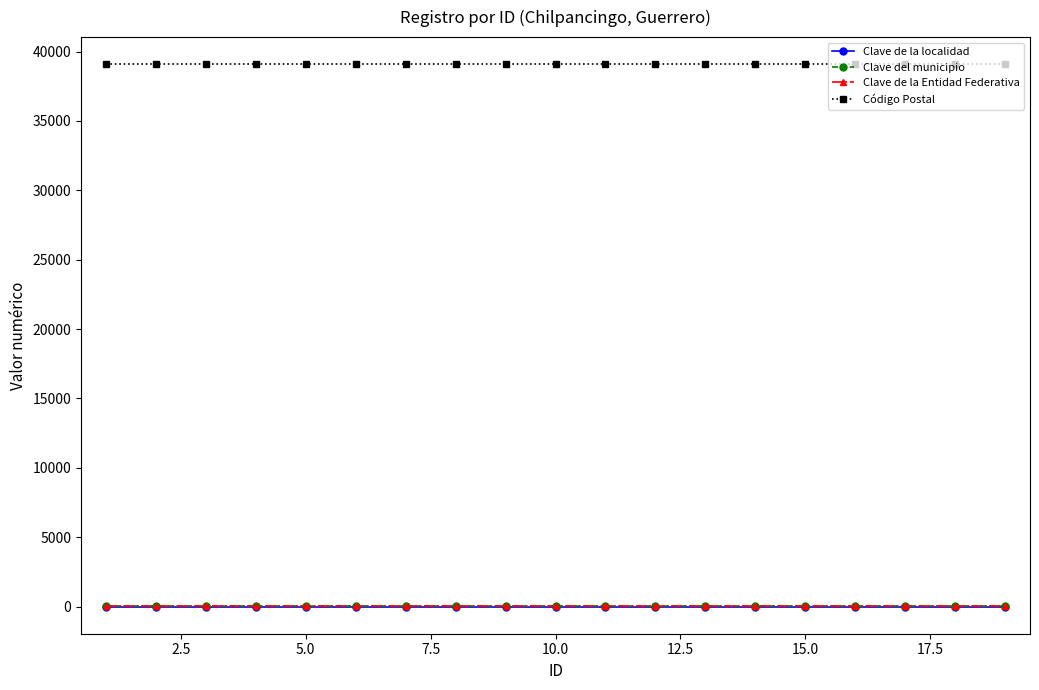

What is the minimum value for Clave de la Entidad Federativa?

12